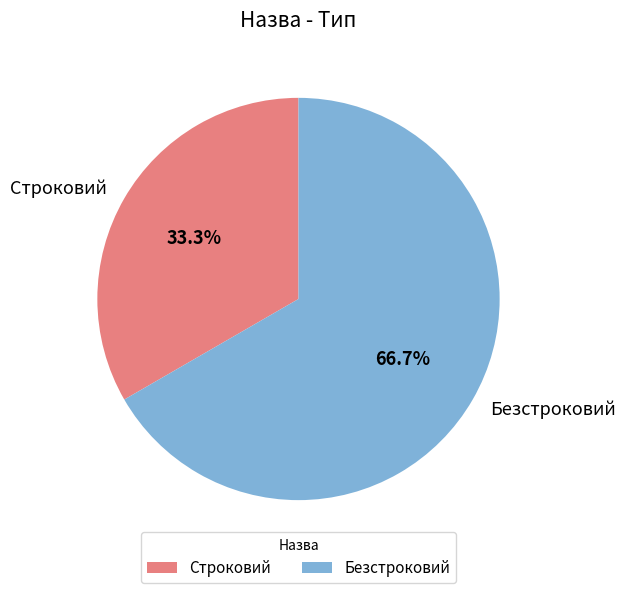

To the nearest percent, what is the difference between the Строковий and Безстроковий slice percentages?

33%